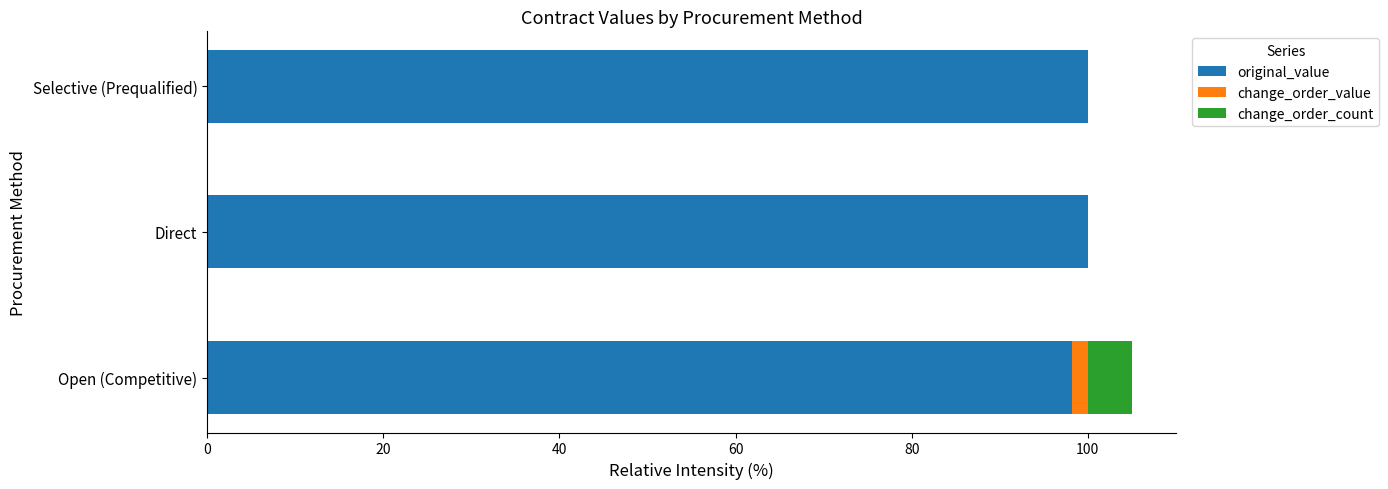

What is the total value across all series at Selective (Prequalified)?

100.0